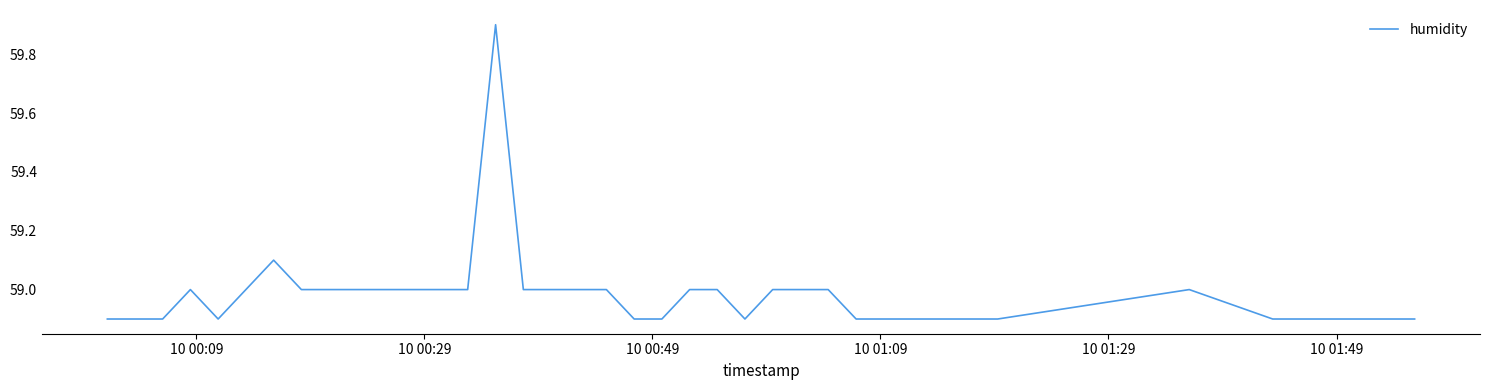

What is the minimum value shown in the chart?

58.9